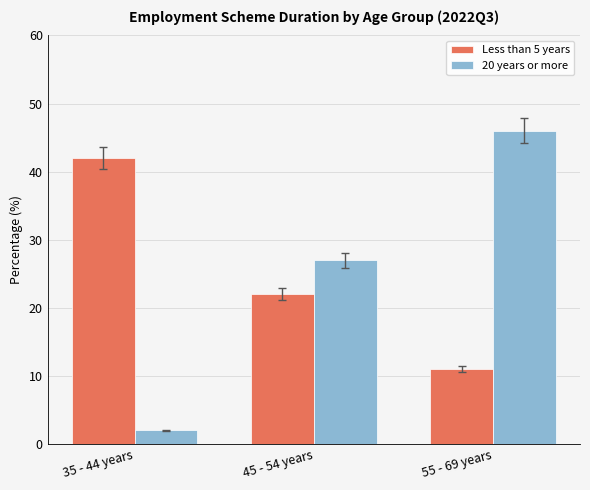

What value does the Less than 5 years series have at 35 - 44 years?

42